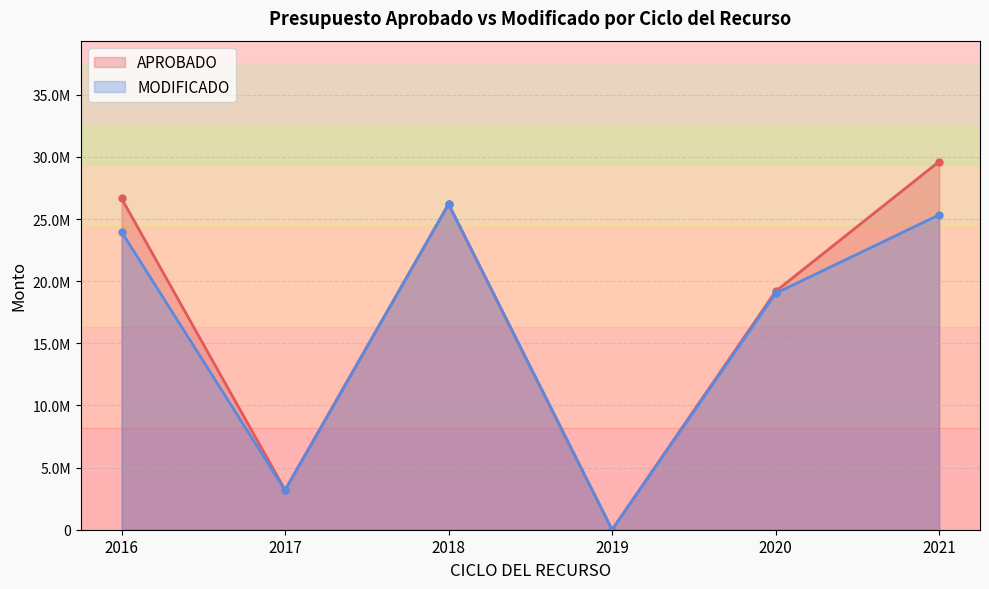

What are all the series names shown in the legend?

APROBADO, MODIFICADO